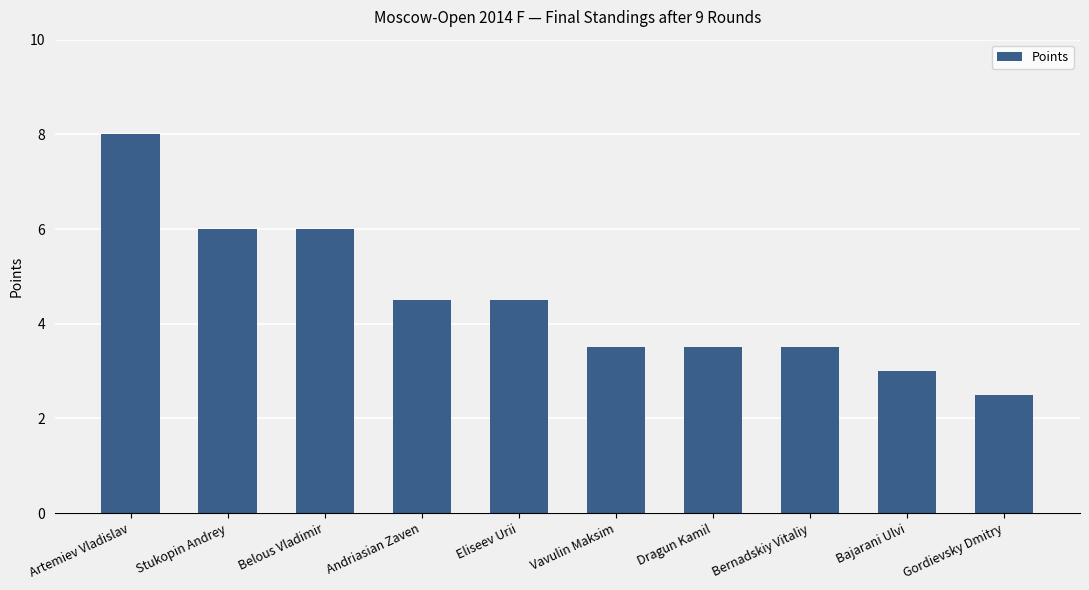

How many distinct data groups are displayed?

1